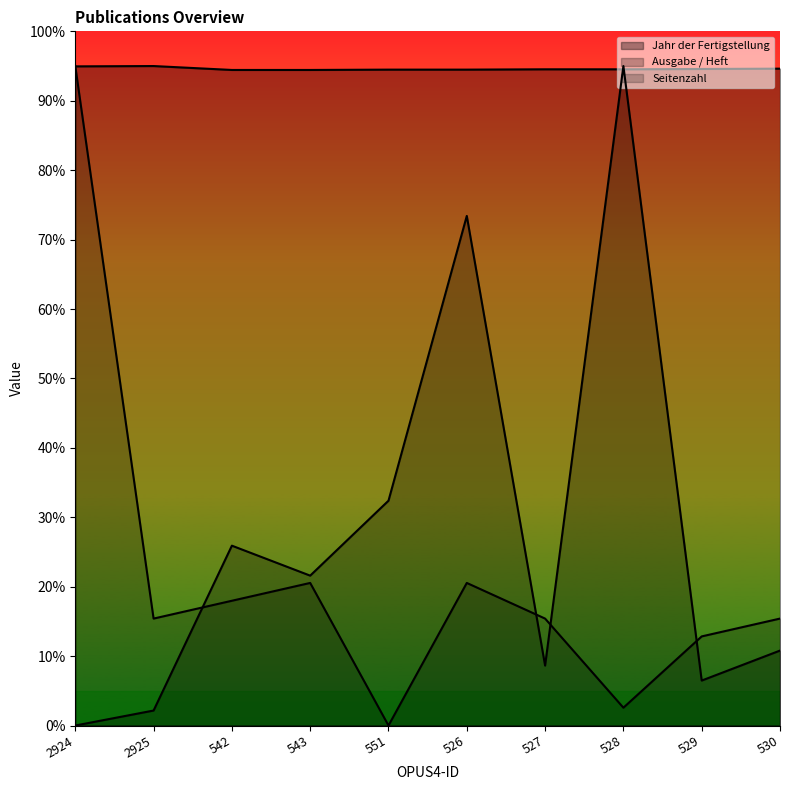

Where is Ausgabe / Heft nearest to the value 47?

551